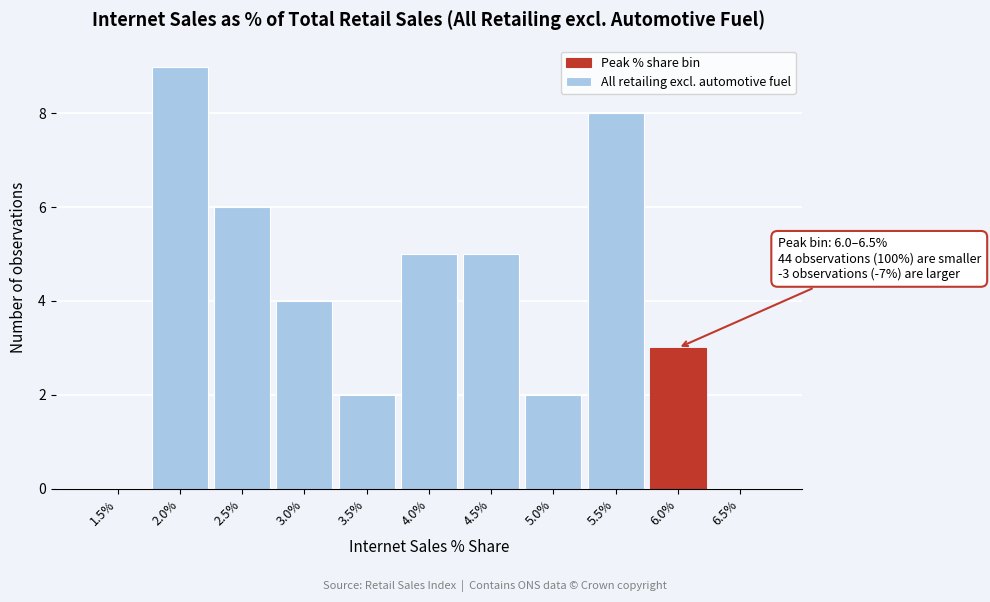

Reading left to right, transcribe all the data shown in this chart.

1.5%=0	2.0%=9	2.5%=6	3.0%=4	3.5%=2	4.0%=5	4.5%=5	5.0%=2	5.5%=8	6.0%=3	6.5%=0